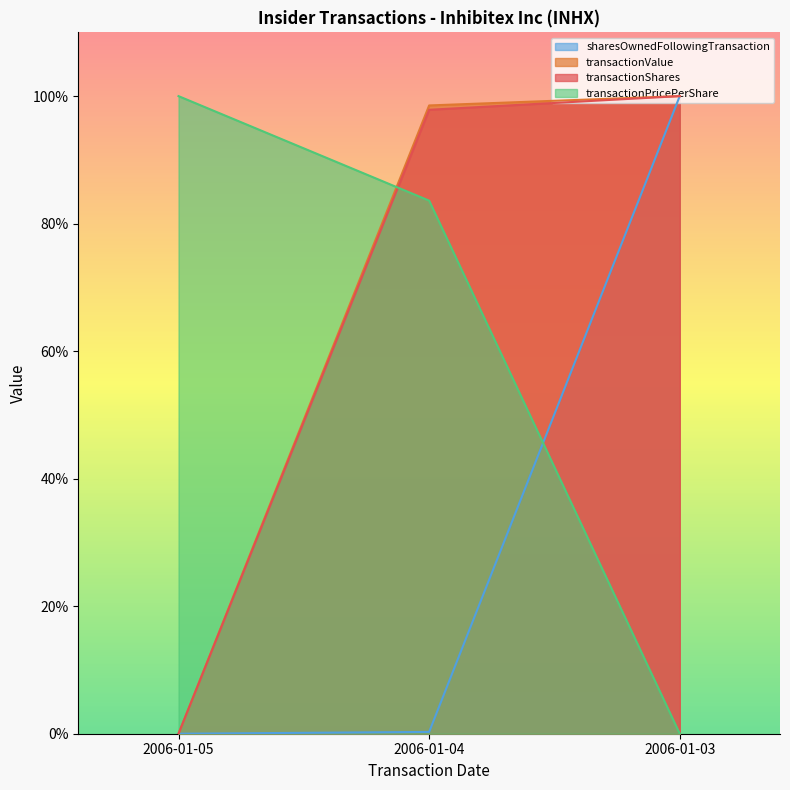

At which label is transactionShares closest to 50?

2006-01-04